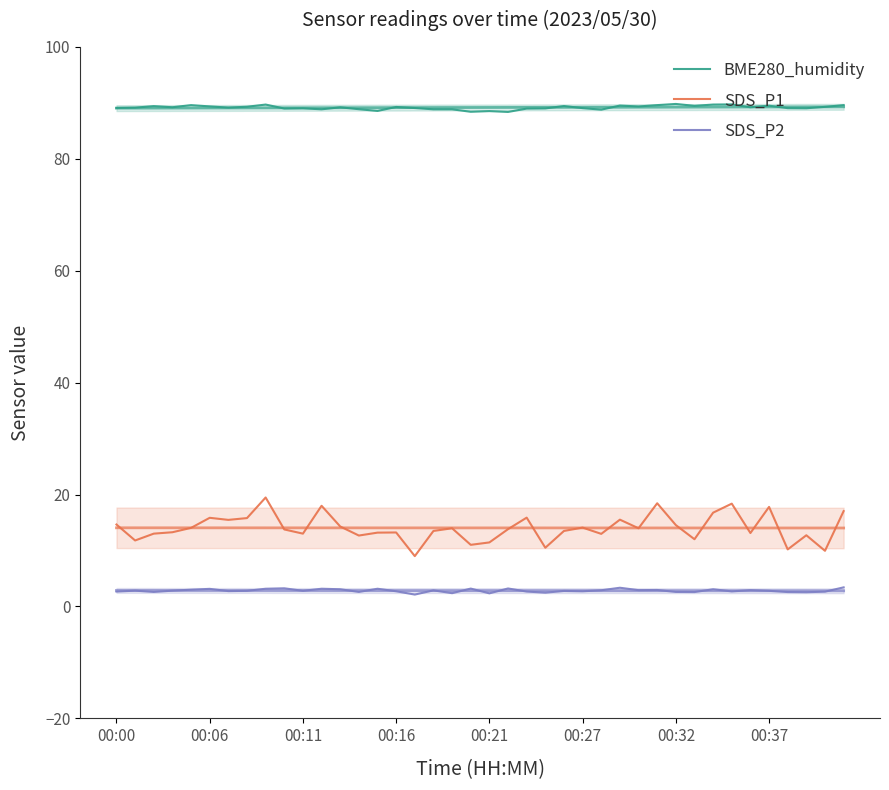

Which series has the largest total across all categories?

BME280_humidity